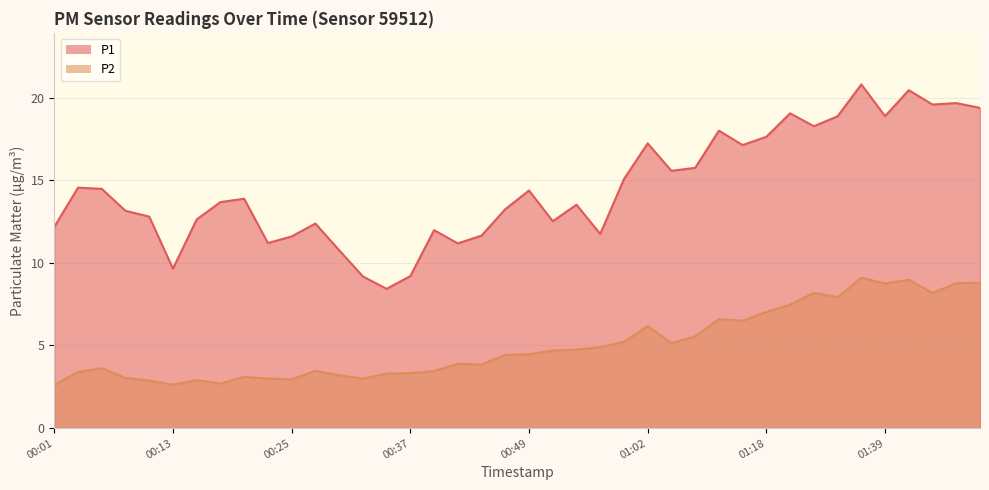

At which label does P2 reach its minimum?

00:01